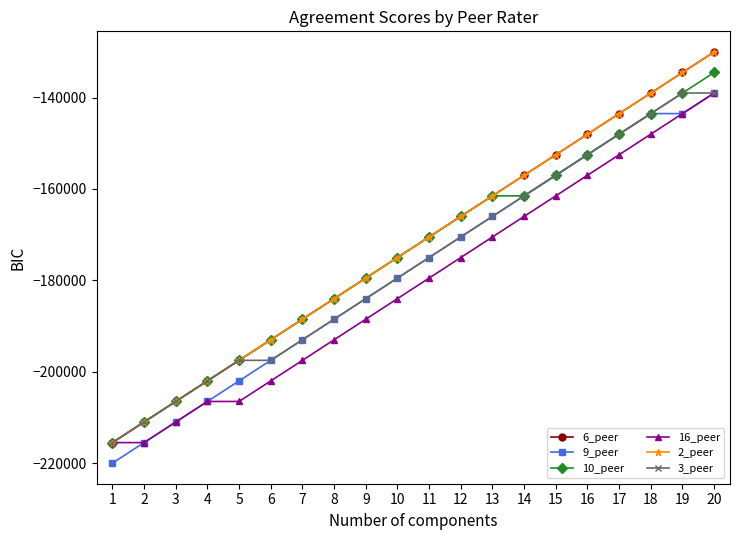

Reading left to right, transcribe all the data shown in this chart.

6_peer: -215500	-211000	-206500	-202000	-197500	-193000	-188500	-184000	-179500	-175000	-170500	-166000	-161500	-157000	-152500	-148000	-143500	-139000	-134500	-130000
9_peer: -220000	-215500	-211000	-206500	-202000	-197500	-193000	-188500	-184000	-179500	-175000	-170500	-166000	-161500	-157000	-152500	-148000	-143500	-143500	-139000
10_peer: -215500	-211000	-206500	-202000	-197500	-193000	-188500	-184000	-179500	-175000	-170500	-166000	-161500	-161500	-157000	-152500	-148000	-143500	-139000	-134500
16_peer: -215500	-215500	-211000	-206500	-206500	-202000	-197500	-193000	-188500	-184000	-179500	-175000	-170500	-166000	-161500	-157000	-152500	-148000	-143500	-139000
2_peer: -215500	-211000	-206500	-202000	-197500	-193000	-188500	-184000	-179500	-175000	-170500	-166000	-161500	-157000	-152500	-148000	-143500	-139000	-134500	-130000
3_peer: -215500	-211000	-206500	-202000	-197500	-197500	-193000	-188500	-184000	-179500	-175000	-170500	-166000	-161500	-157000	-152500	-148000	-143500	-139000	-139000